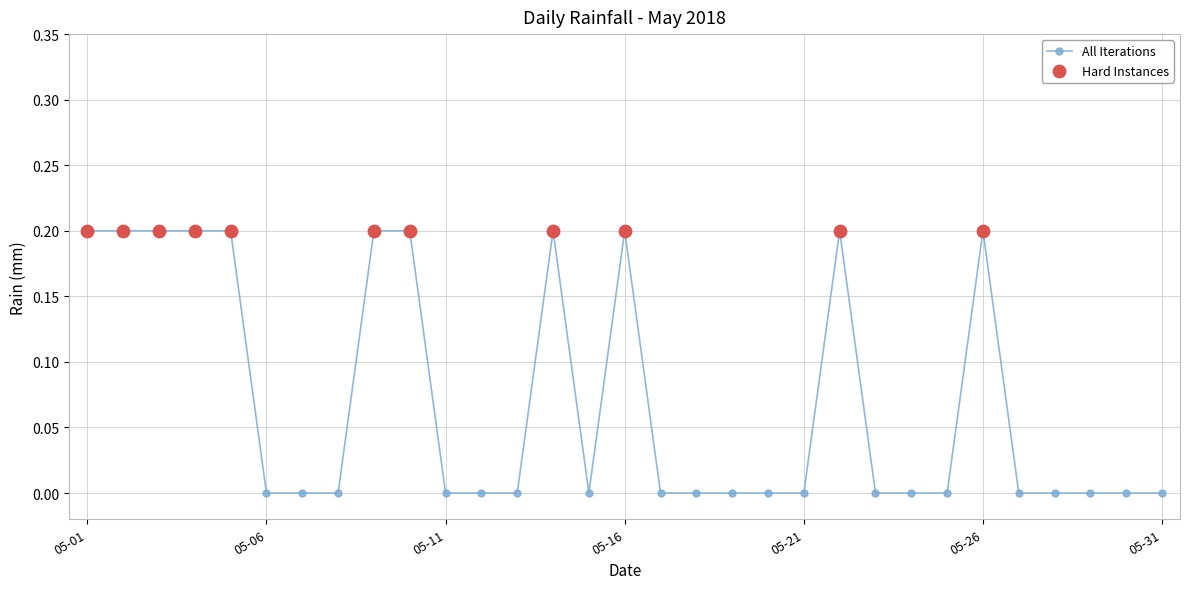

What is the value of the 2nd point from the left?

0.2